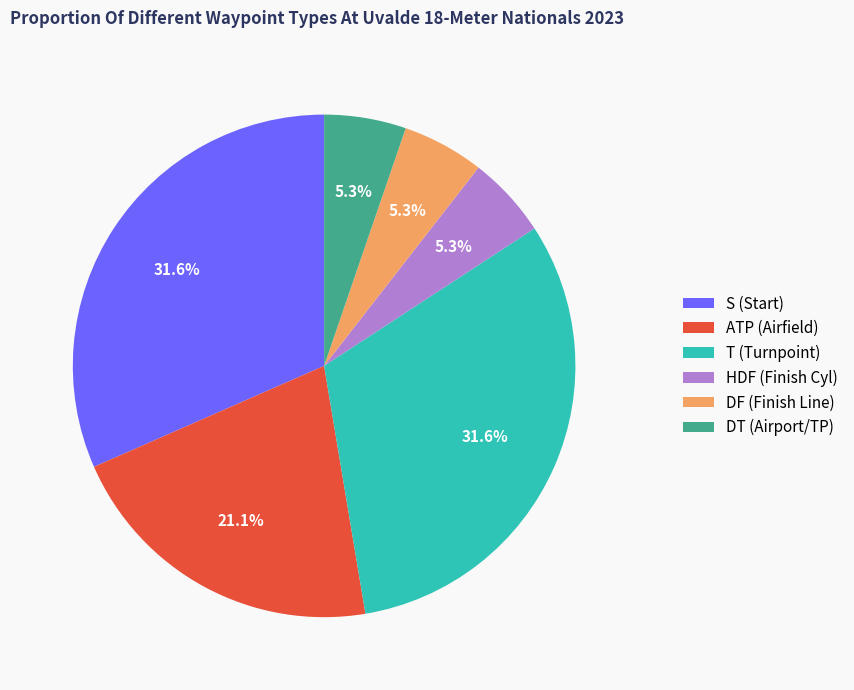

Does any single category account for the majority?

No